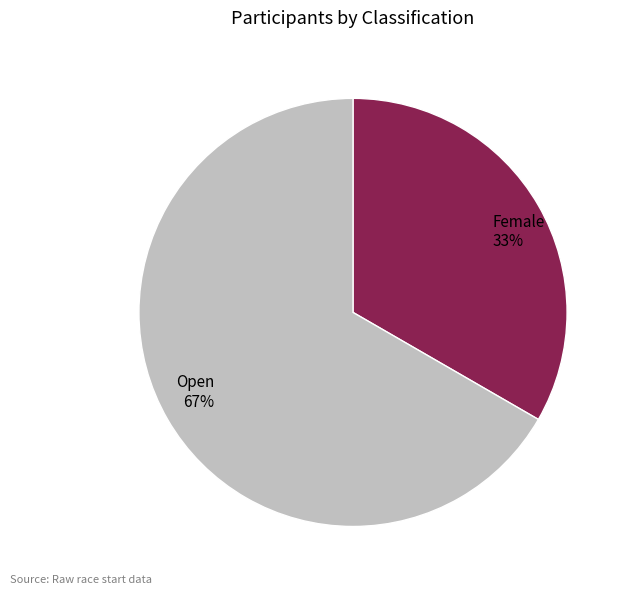

Is the sum of Open and Female greater than half?

Yes